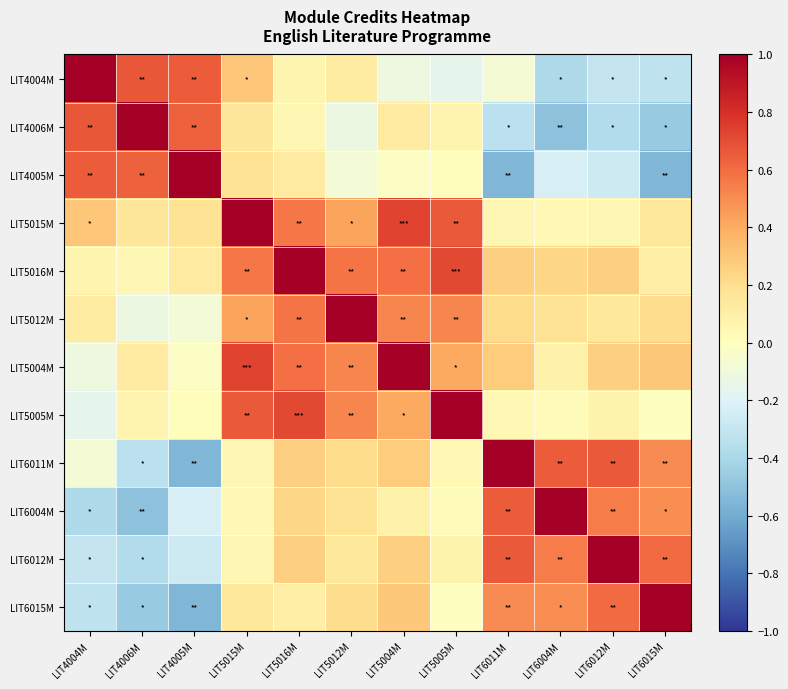

At which category does the chart reach its minimum across all series?

LIT6011M